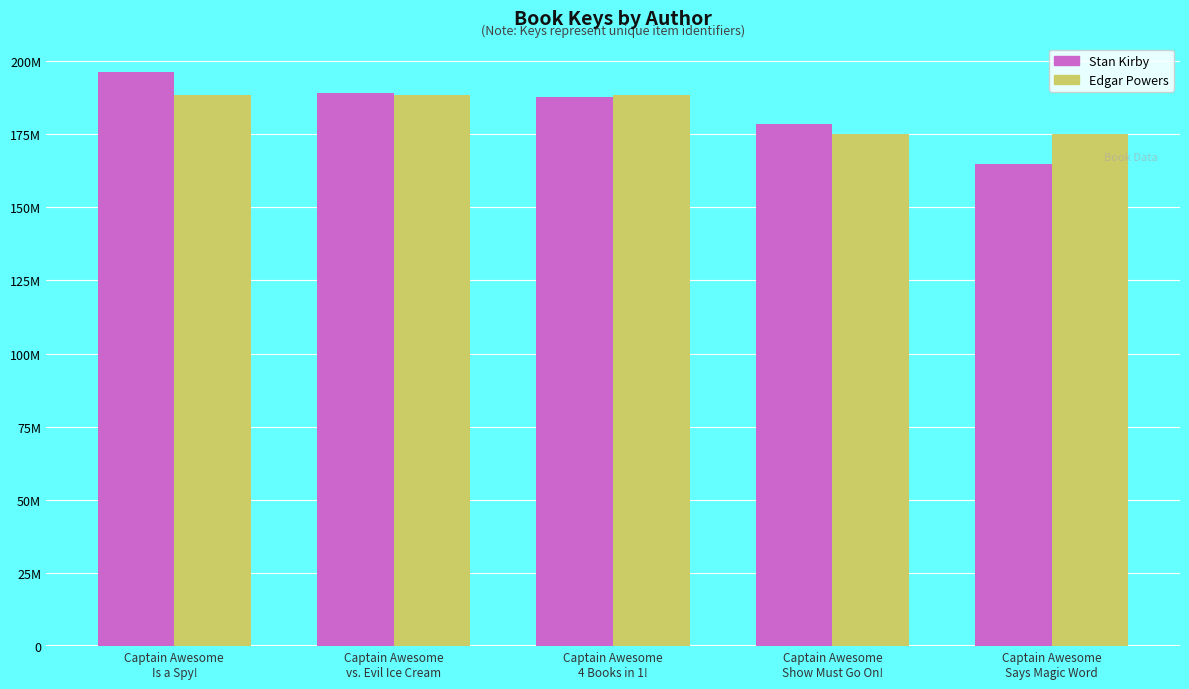

Are the bars grouped side by side (vs. stacked)?

Yes